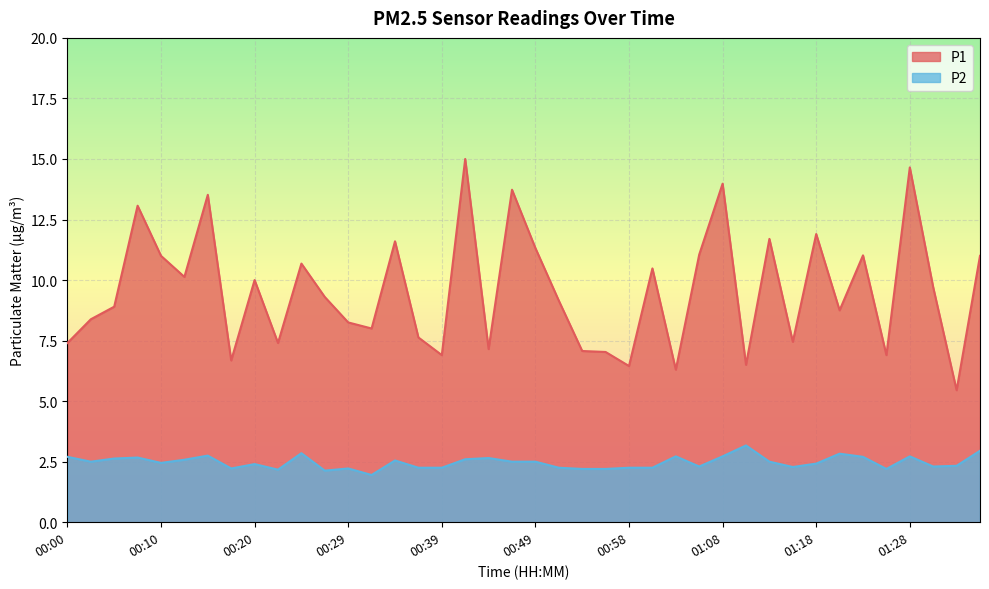

What is the spread (max minus min) of values at 01:23?

8.3